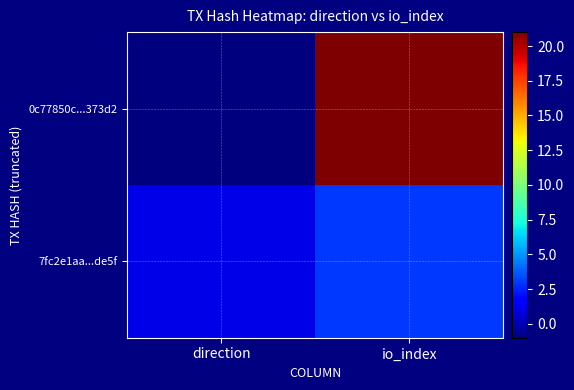

List the series in order of their overall mean, highest first.

0c77850c...373d2, 7fc2e1aa...de5f